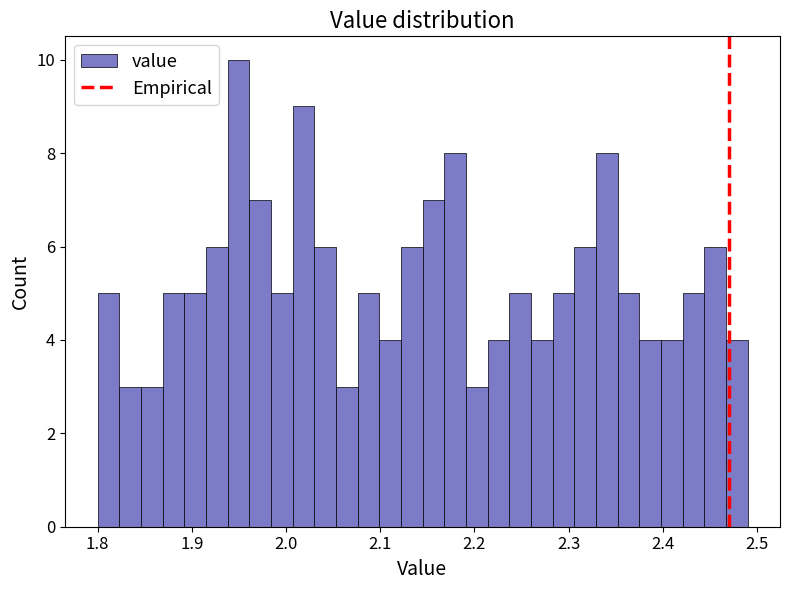

Around what value on the x-axis is the tallest bar? Give the approximate position of its centre, as read against the axis.

1.95